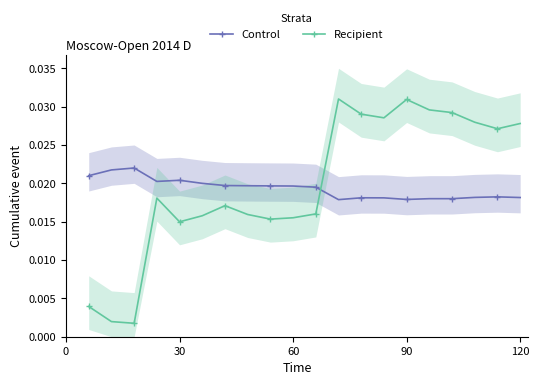

How many lines are shown in the chart?

2